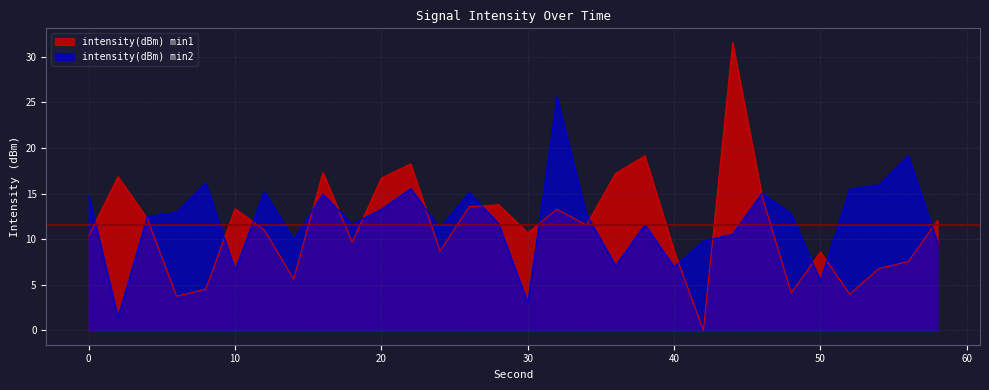

Count the number of data series in this chart.

2